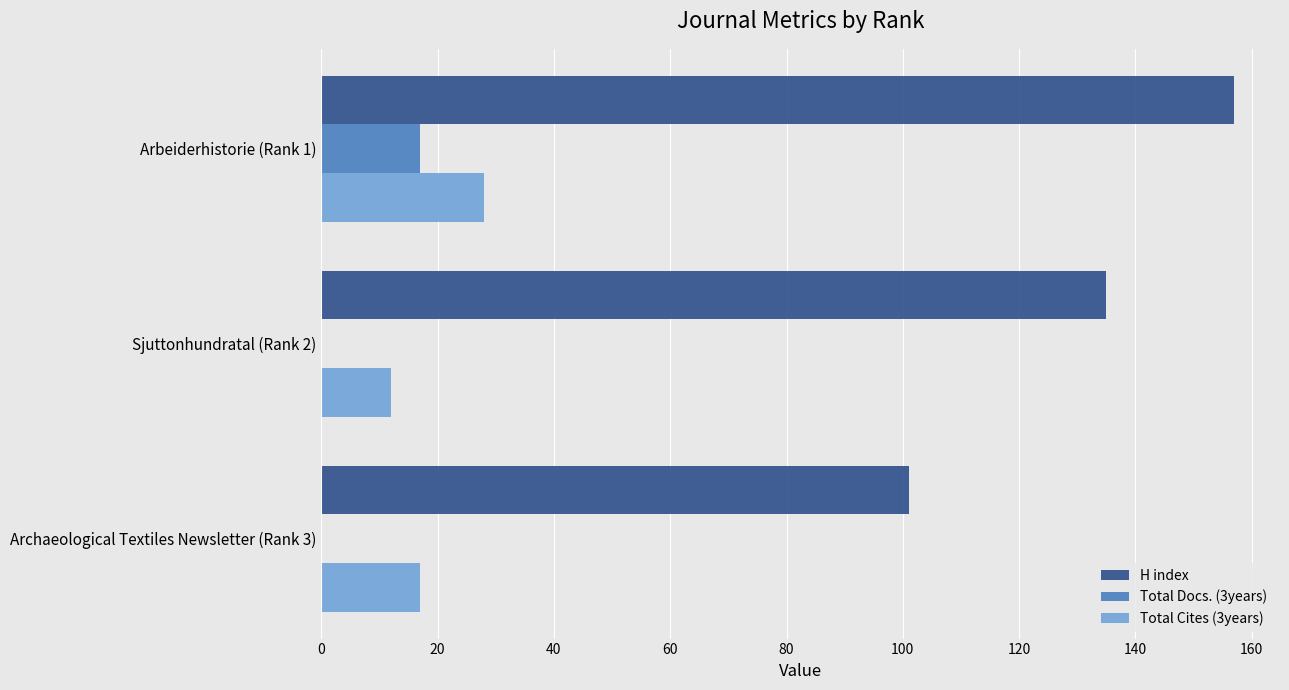

Which series has the largest total across all categories?

H index